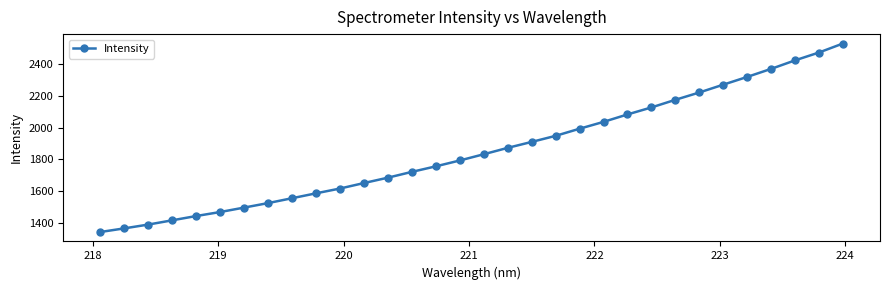

What is the minimum value shown in the chart?

1341.7